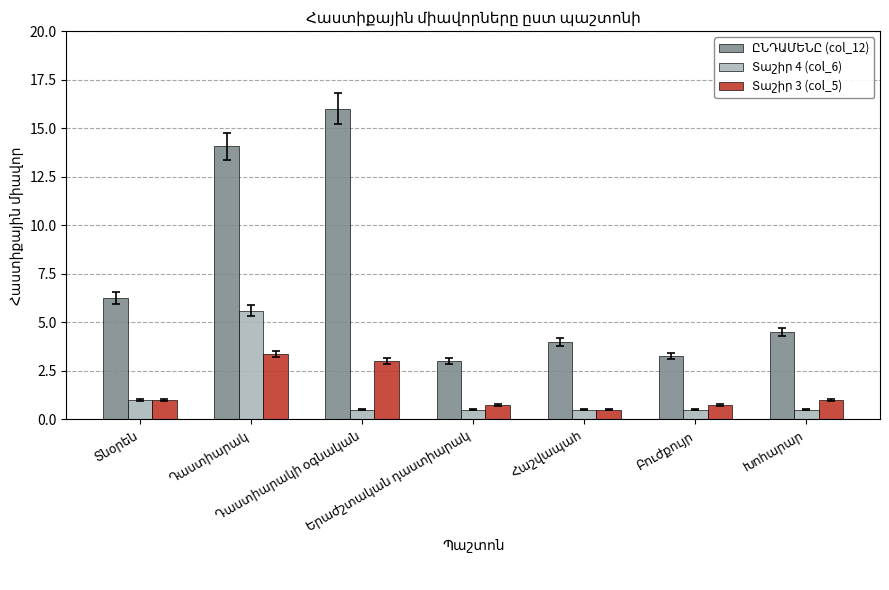

How many data points does each series have?

7